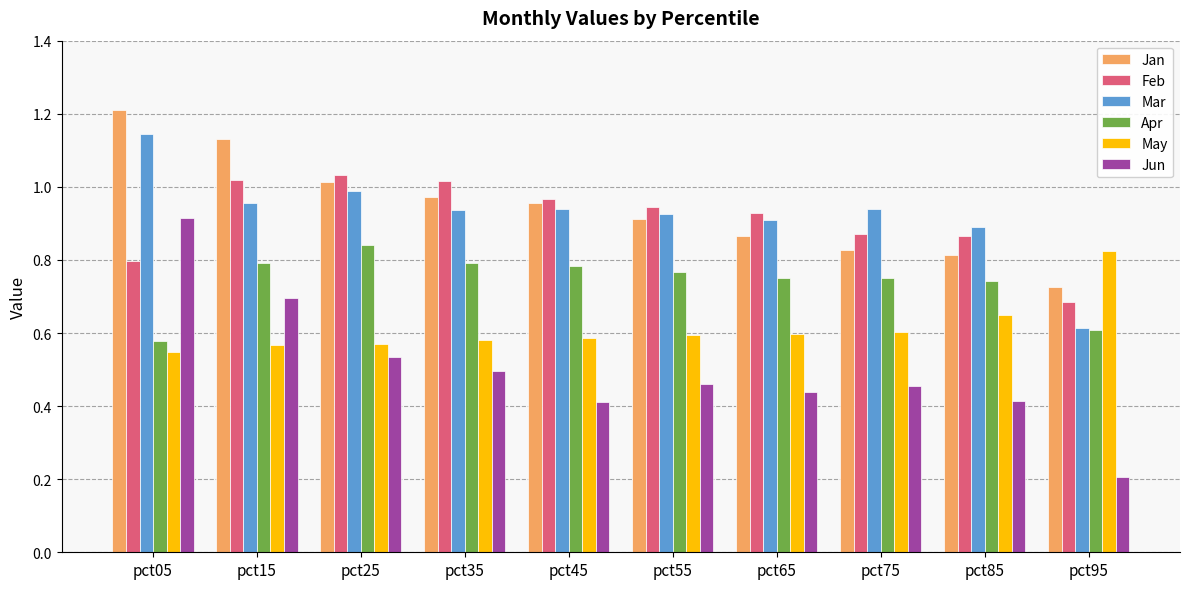

What is the smallest value displayed?

0.2